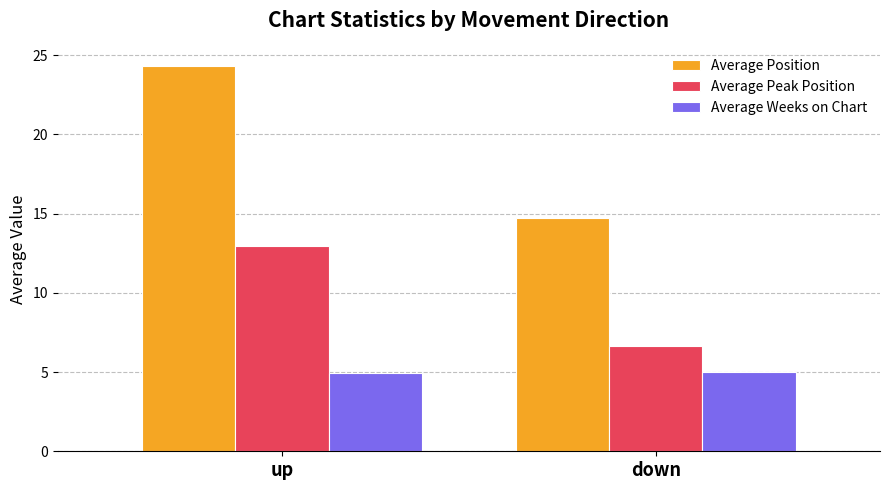

What value does the Average Weeks on Chart series have at down?

5.0